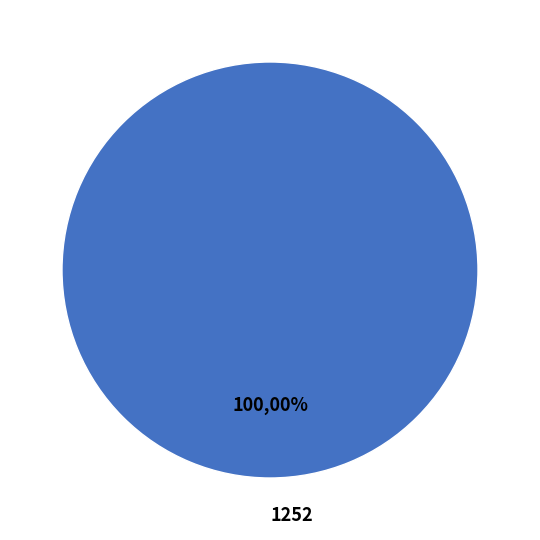

To the nearest percent, what is the combined percentage of 1252 and 1216?

100%